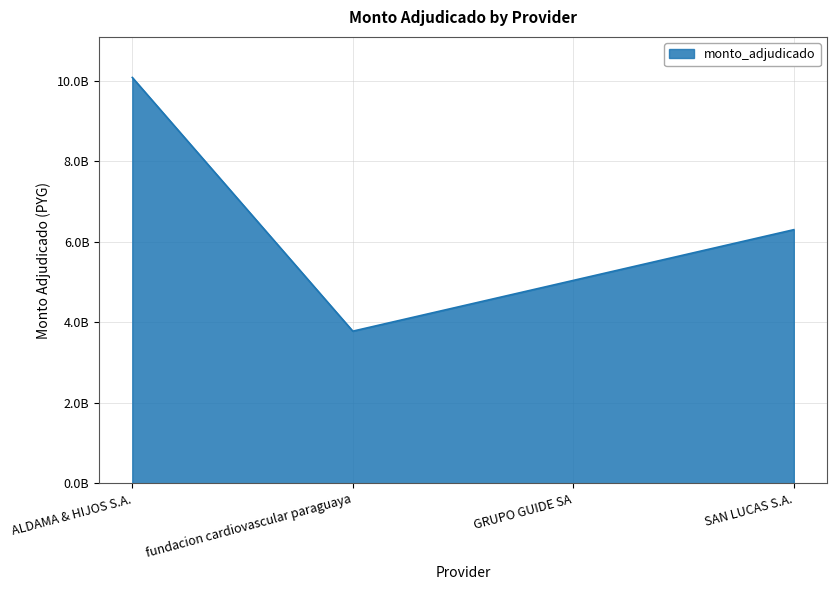

Does the chart have visible grid lines?

Yes